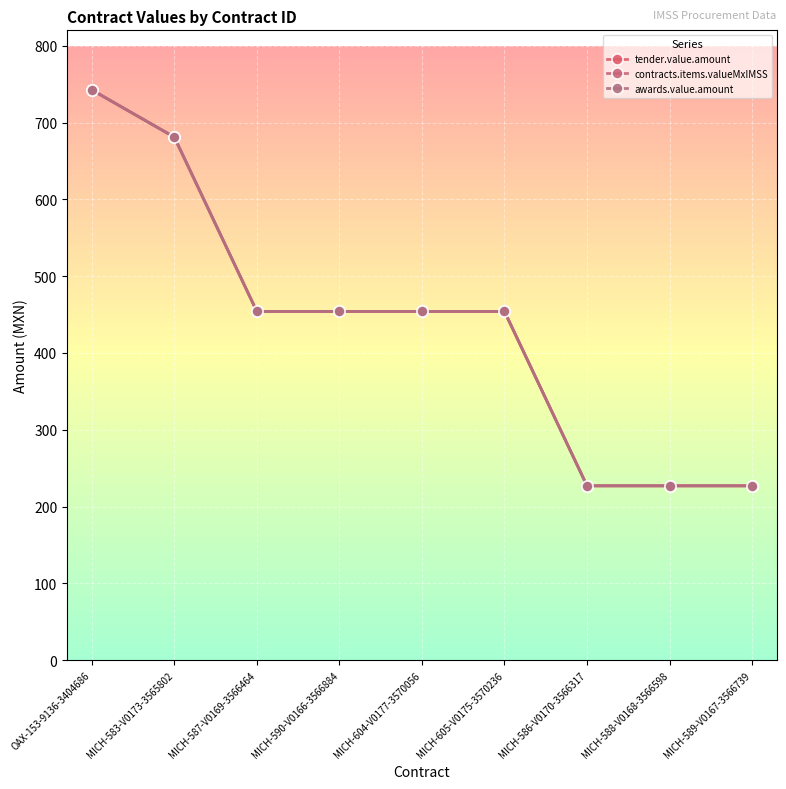

What is the highest value of the tender.value.amount series?

742.5